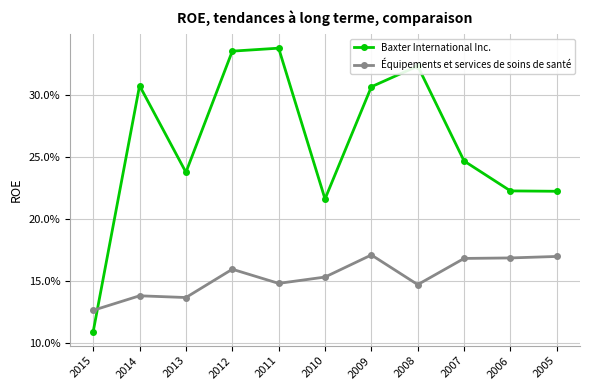

Is it true that Baxter International Inc. equals 0.0 at 2015?

False